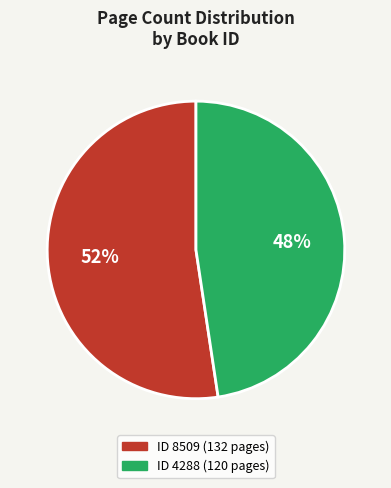

To the nearest percent, what is the average slice percentage?

50%